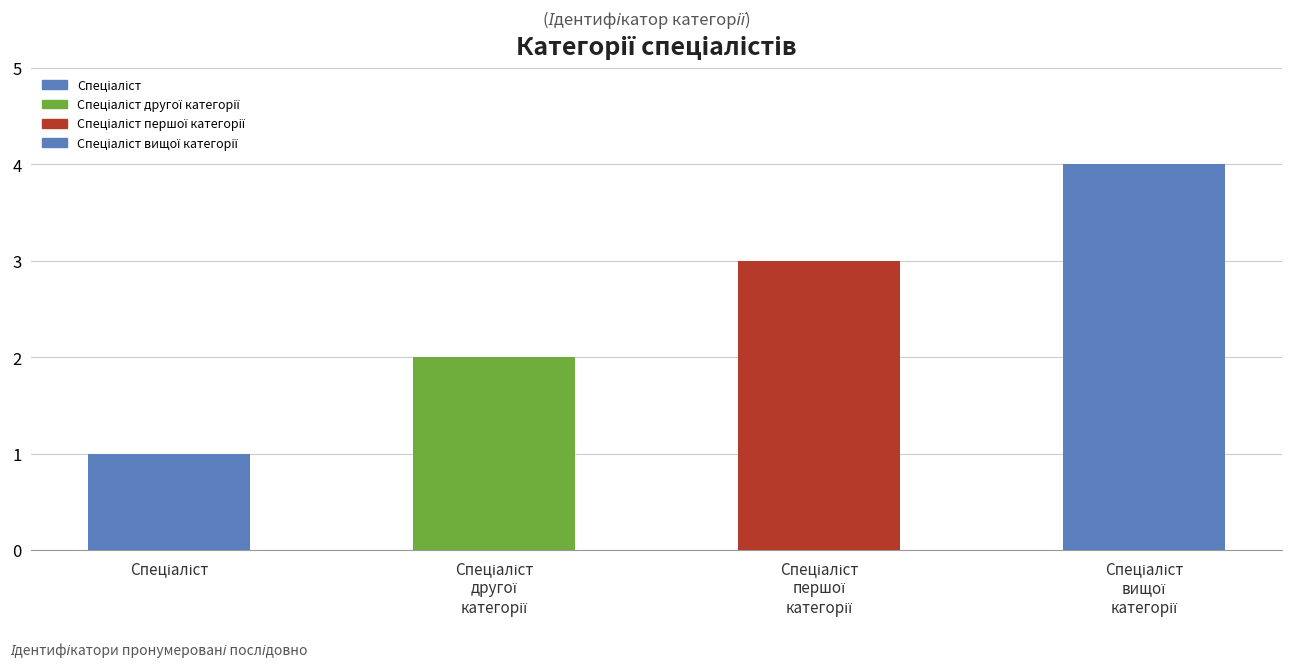

What is the difference between the maximum and minimum values?

3